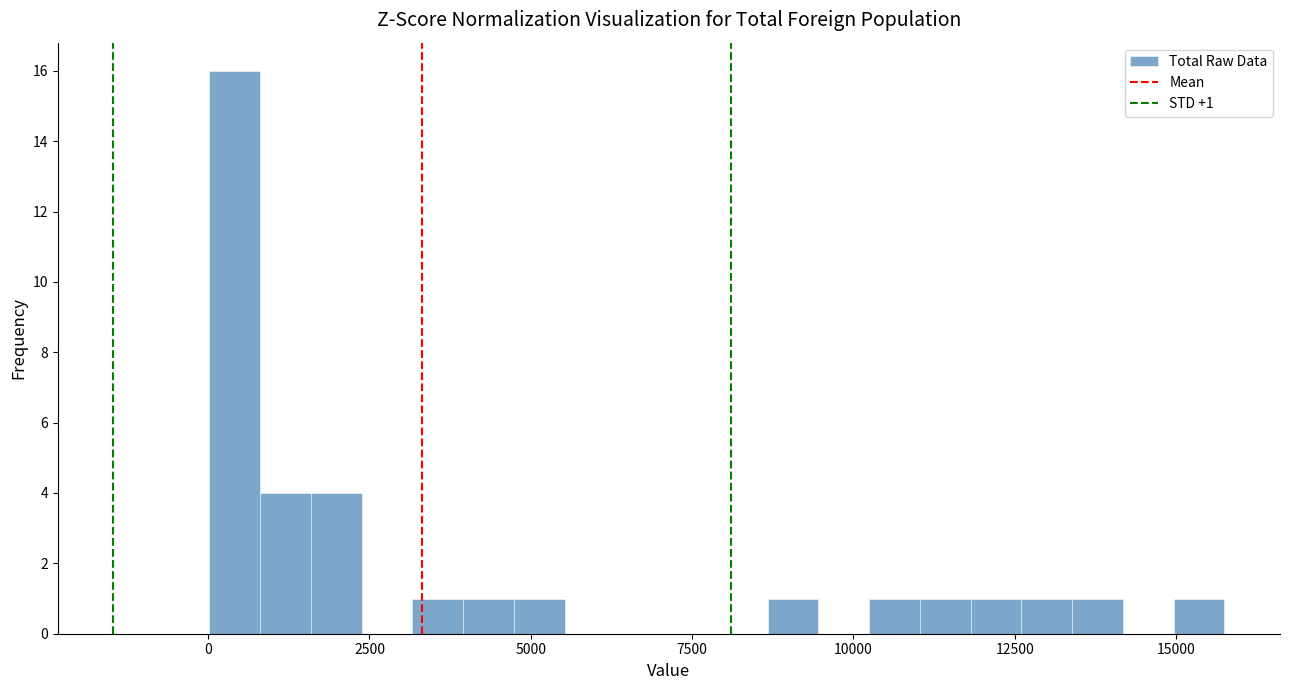

Around what value on the x-axis is the tallest bar? Give the approximate position of its centre, as read against the axis.

500